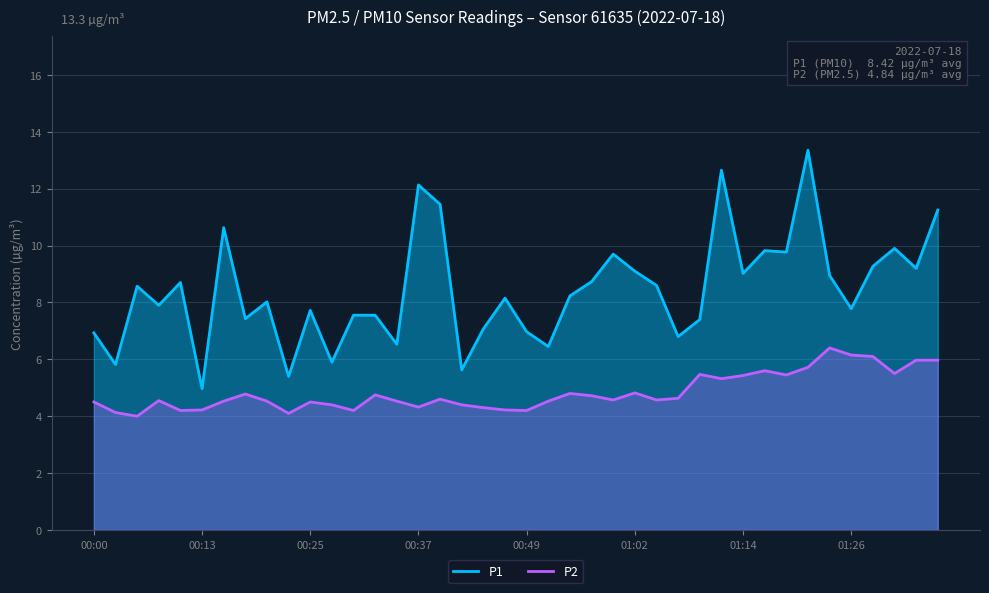

At which category is the sum across all series the highest?

33